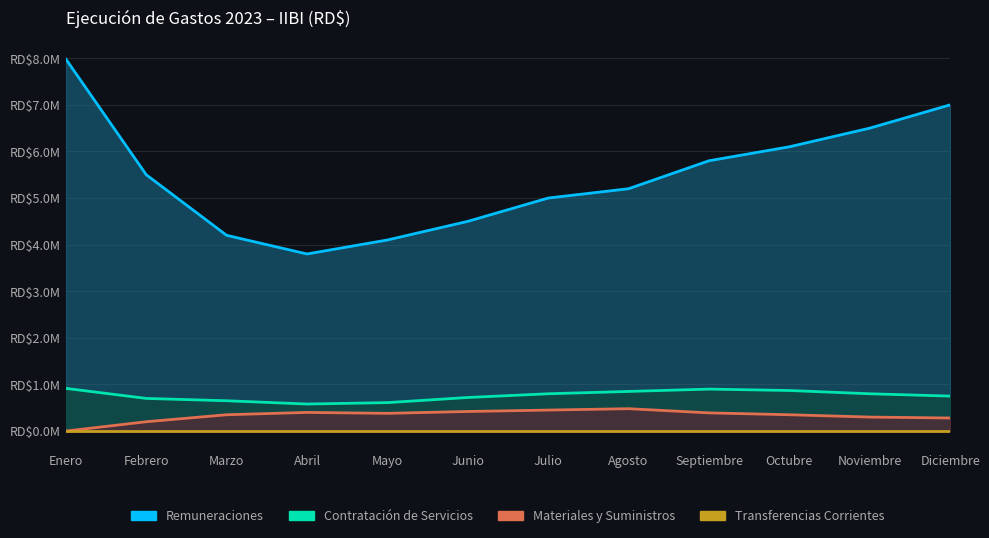

Is it true that Transferencias Corrientes equals 0.0 at Julio?

True